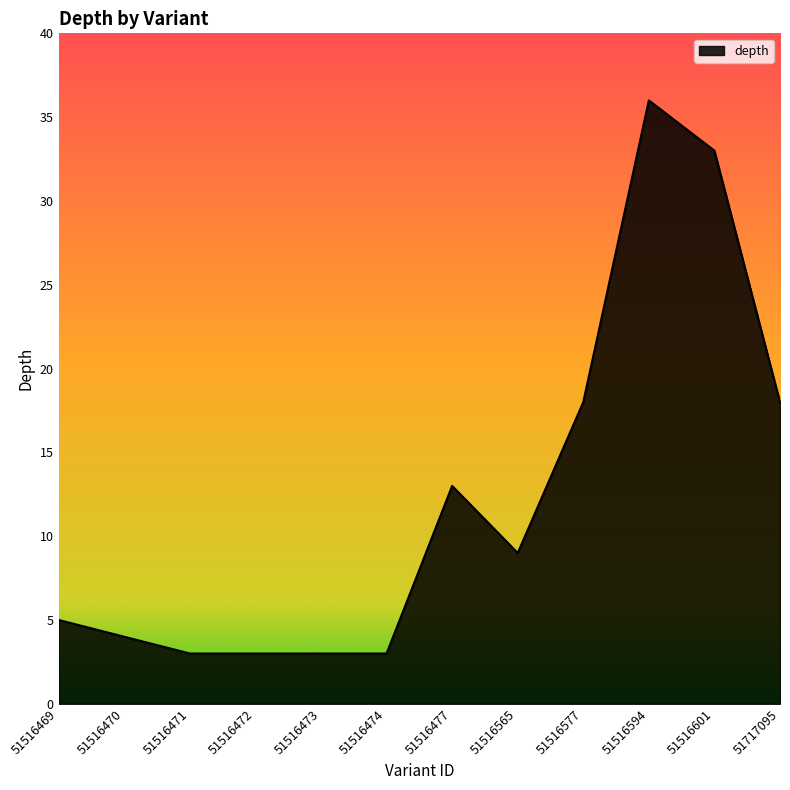

What is the sum of the values at 51717095 and 51516469?

23